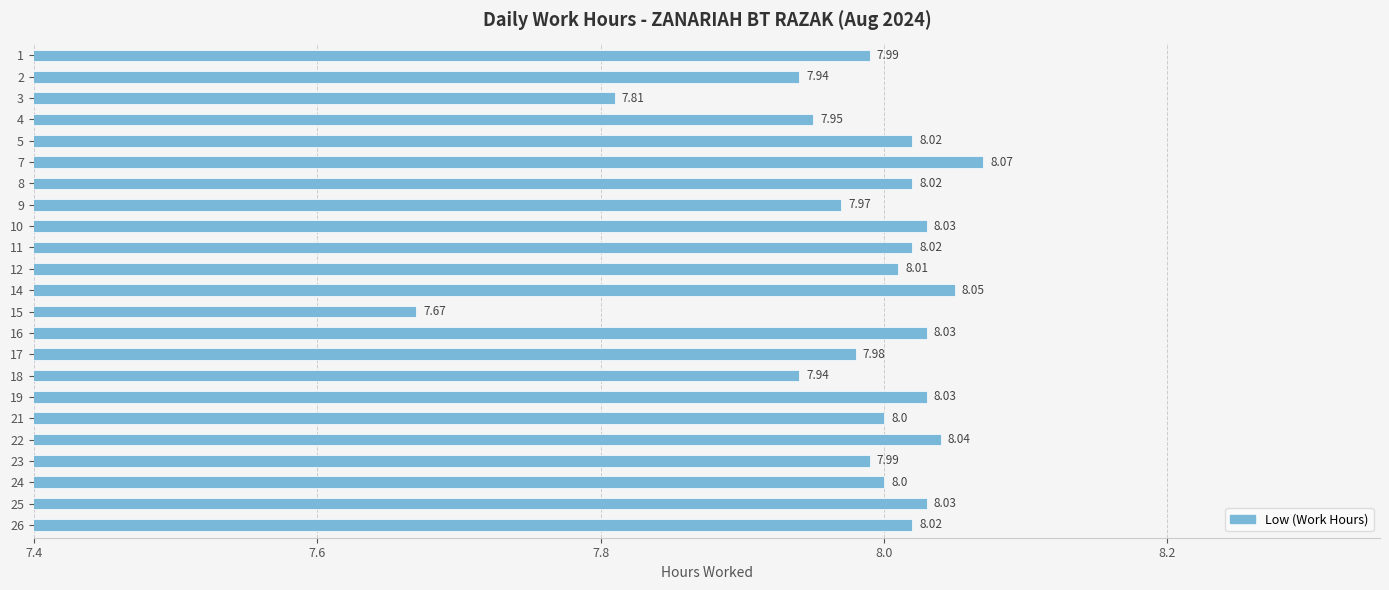

What is the minimum value shown in the chart?

7.7